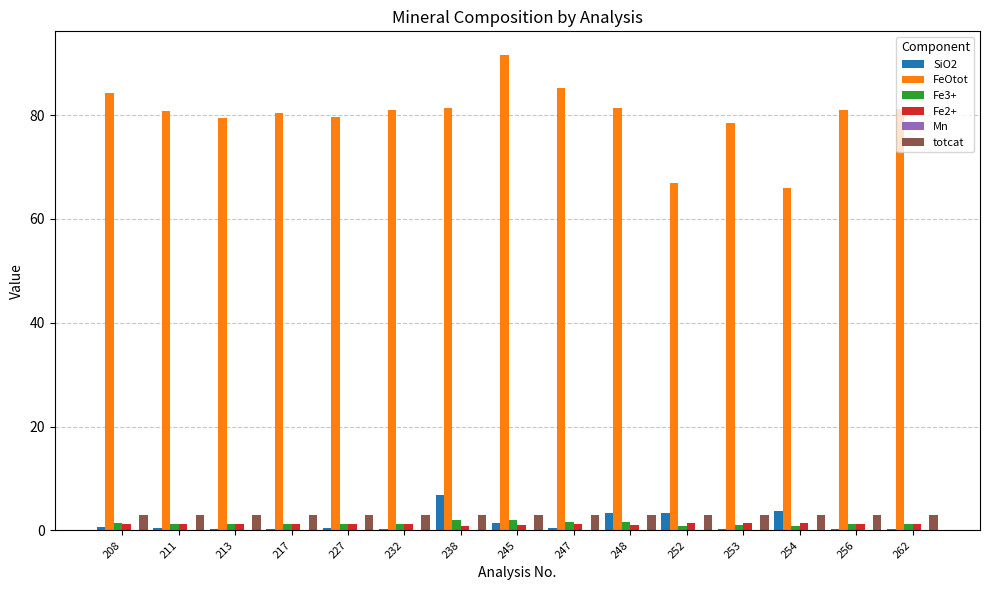

How many groups of bars are there?

15